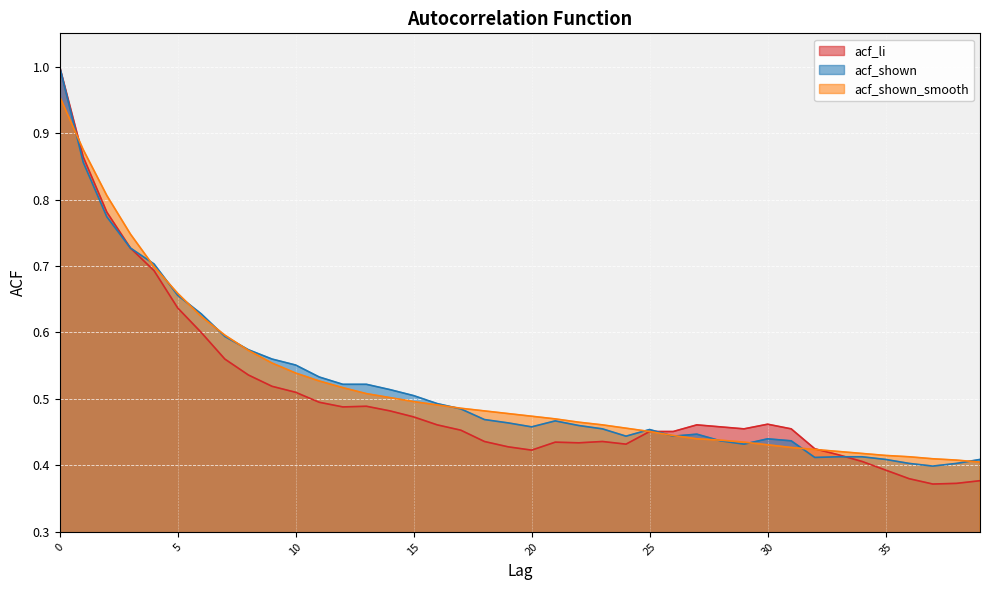

Reading left to right, what are all the values shown in this chart?

acf_li: 0=1.0	1=0.9	2=0.8	3=0.7	4=0.7	5=0.6	6=0.6	7=0.6	8=0.5	9=0.5	10=0.5	11=0.5	12=0.5	13=0.5	14=0.5	15=0.5	16=0.5	17=0.5	18=0.4	19=0.4	20=0.4	21=0.4	22=0.4	23=0.4	24=0.4	25=0.5	26=0.5	27=0.5	28=0.5	29=0.5	30=0.5	31=0.5	32=0.4	33=0.4	34=0.4	35=0.4	36=0.4	37=0.4	38=0.4	39=0.4
acf_shown: 0=1.0	1=0.9	2=0.8	3=0.7	4=0.7	5=0.7	6=0.6	7=0.6	8=0.6	9=0.6	10=0.6	11=0.5	12=0.5	13=0.5	14=0.5	15=0.5	16=0.5	17=0.5	18=0.5	19=0.5	20=0.5	21=0.5	22=0.5	23=0.5	24=0.4	25=0.5	26=0.4	27=0.4	28=0.4	29=0.4	30=0.4	31=0.4	32=0.4	33=0.4	34=0.4	35=0.4	36=0.4	37=0.4	38=0.4	39=0.4
acf_shown_smooth: 0=1.0	1=0.9	2=0.8	3=0.7	4=0.7	5=0.7	6=0.6	7=0.6	8=0.6	9=0.6	10=0.5	11=0.5	12=0.5	13=0.5	14=0.5	15=0.5	16=0.5	17=0.5	18=0.5	19=0.5	20=0.5	21=0.5	22=0.5	23=0.5	24=0.5	25=0.5	26=0.4	27=0.4	28=0.4	29=0.4	30=0.4	31=0.4	32=0.4	33=0.4	34=0.4	35=0.4	36=0.4	37=0.4	38=0.4	39=0.4